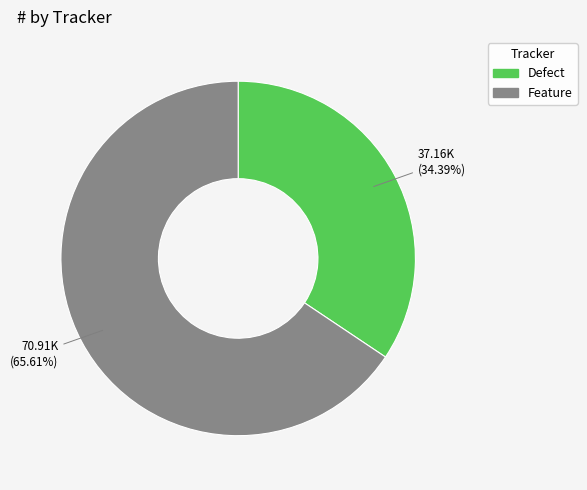

Between Defect and Feature, which is larger?

Feature